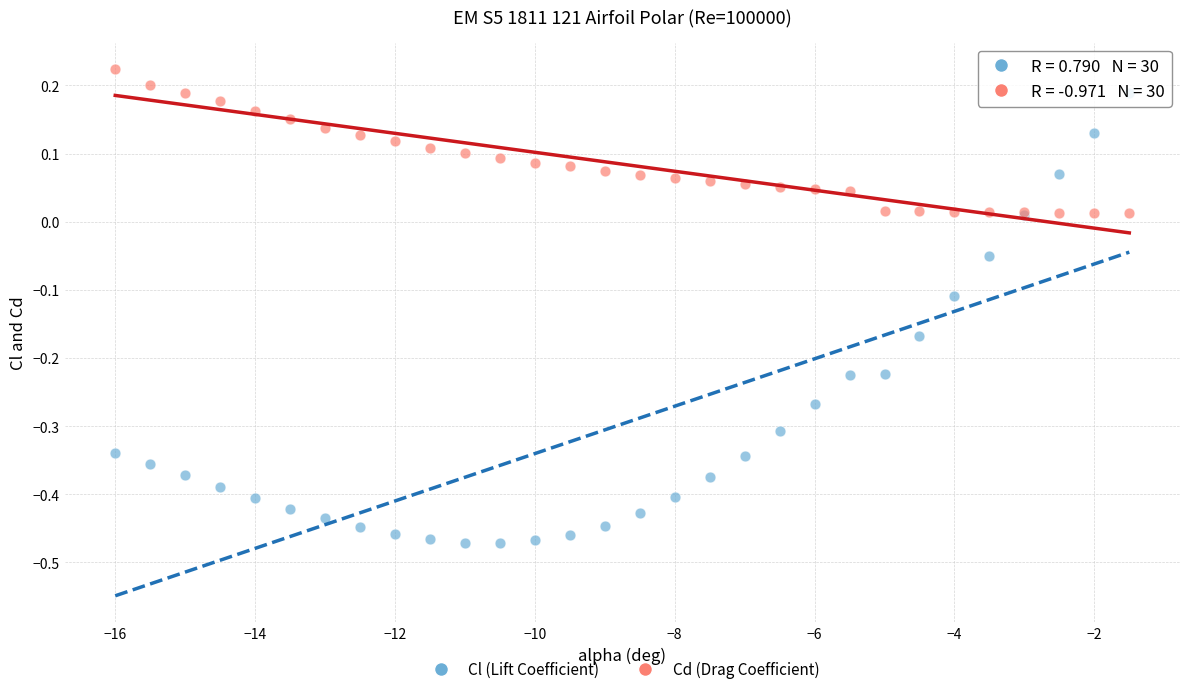

Which series contains the lowest Y value?

Cl (Lift Coefficient)